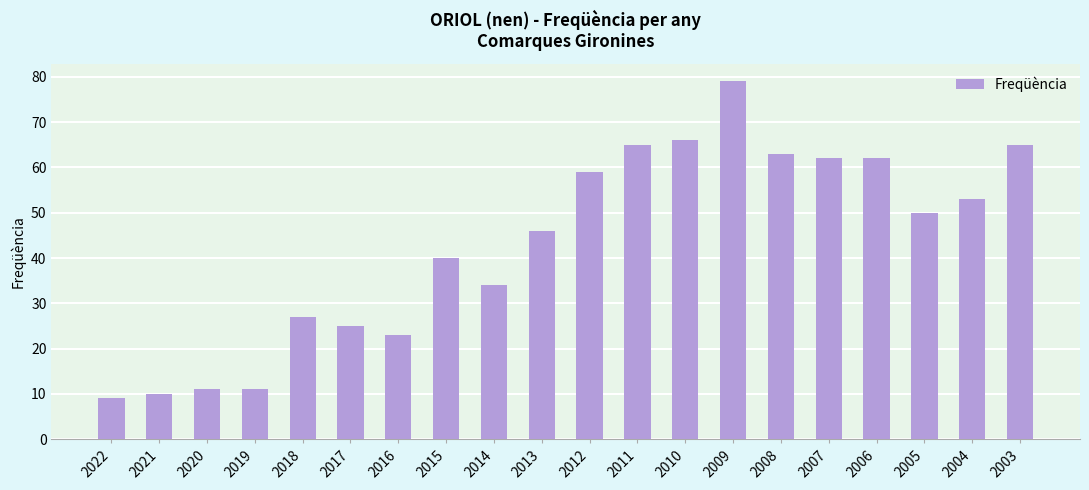

The value at 2017 is 25. True or false?

True